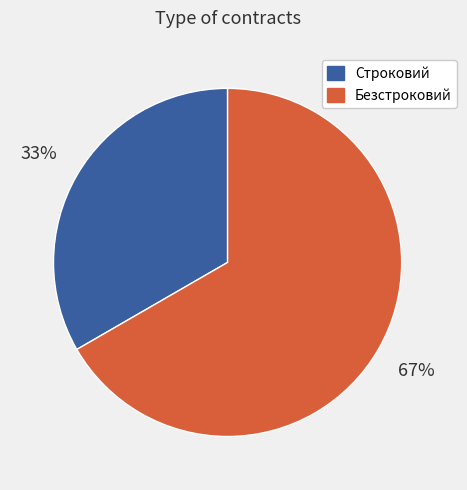

To the nearest percent, what is the average slice percentage?

50%